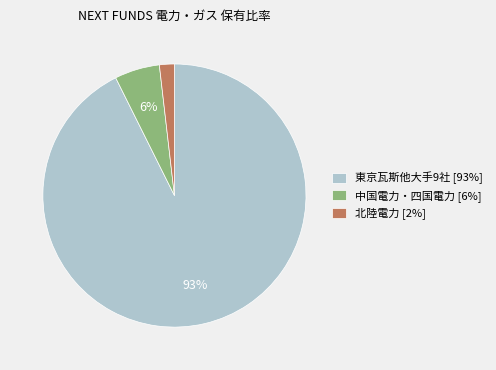

Approximately how many times larger is the value at 北陸電力 [2%] compared to 中国電力・四国電力 [6%]?

0.3